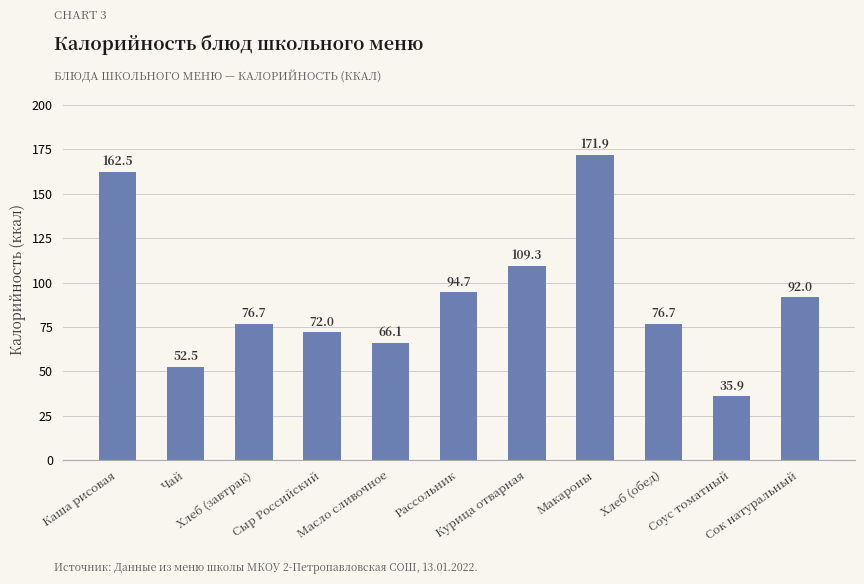

What is the label of the 8th bar from the left?

Макароны